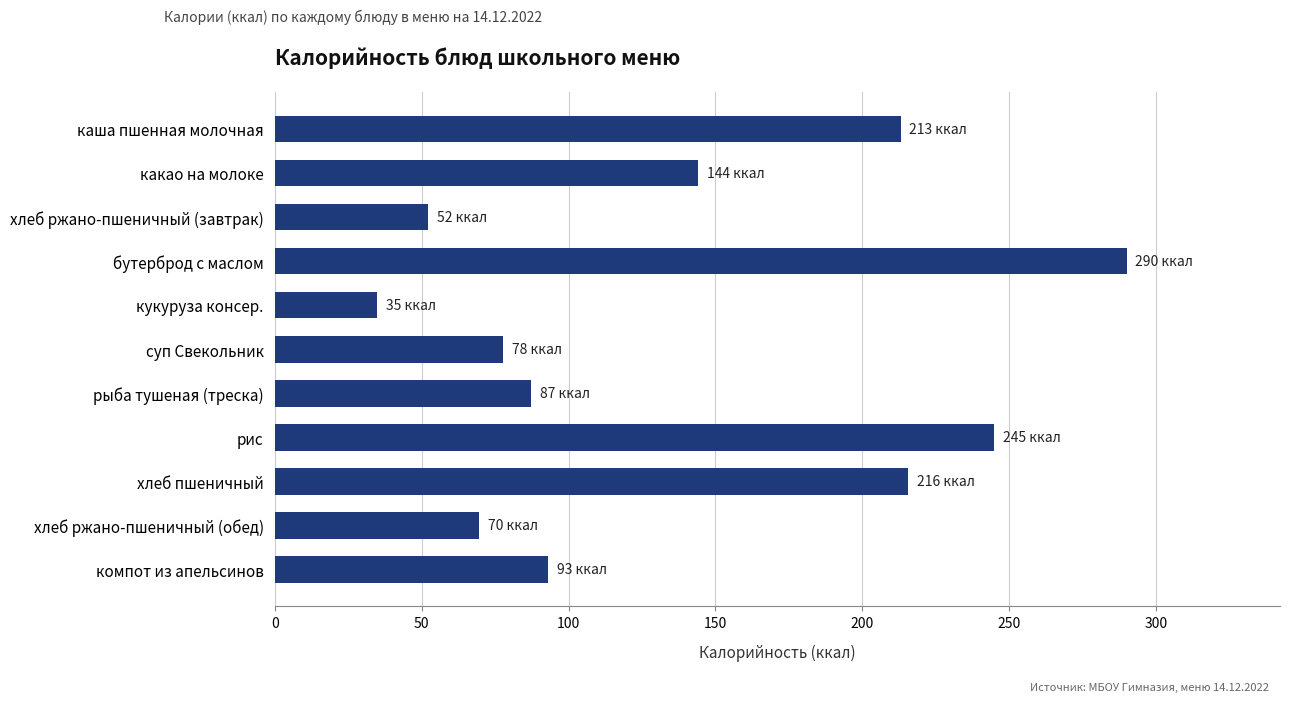

How many data points are less than 93?

5